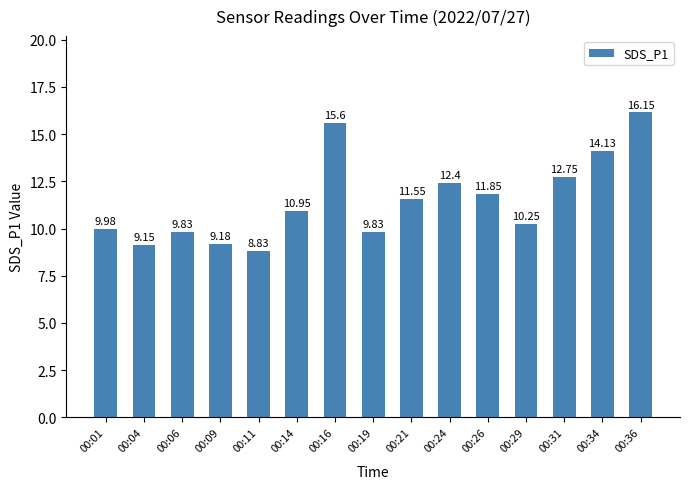

Between 00:24 and 00:11, which is larger?

00:24